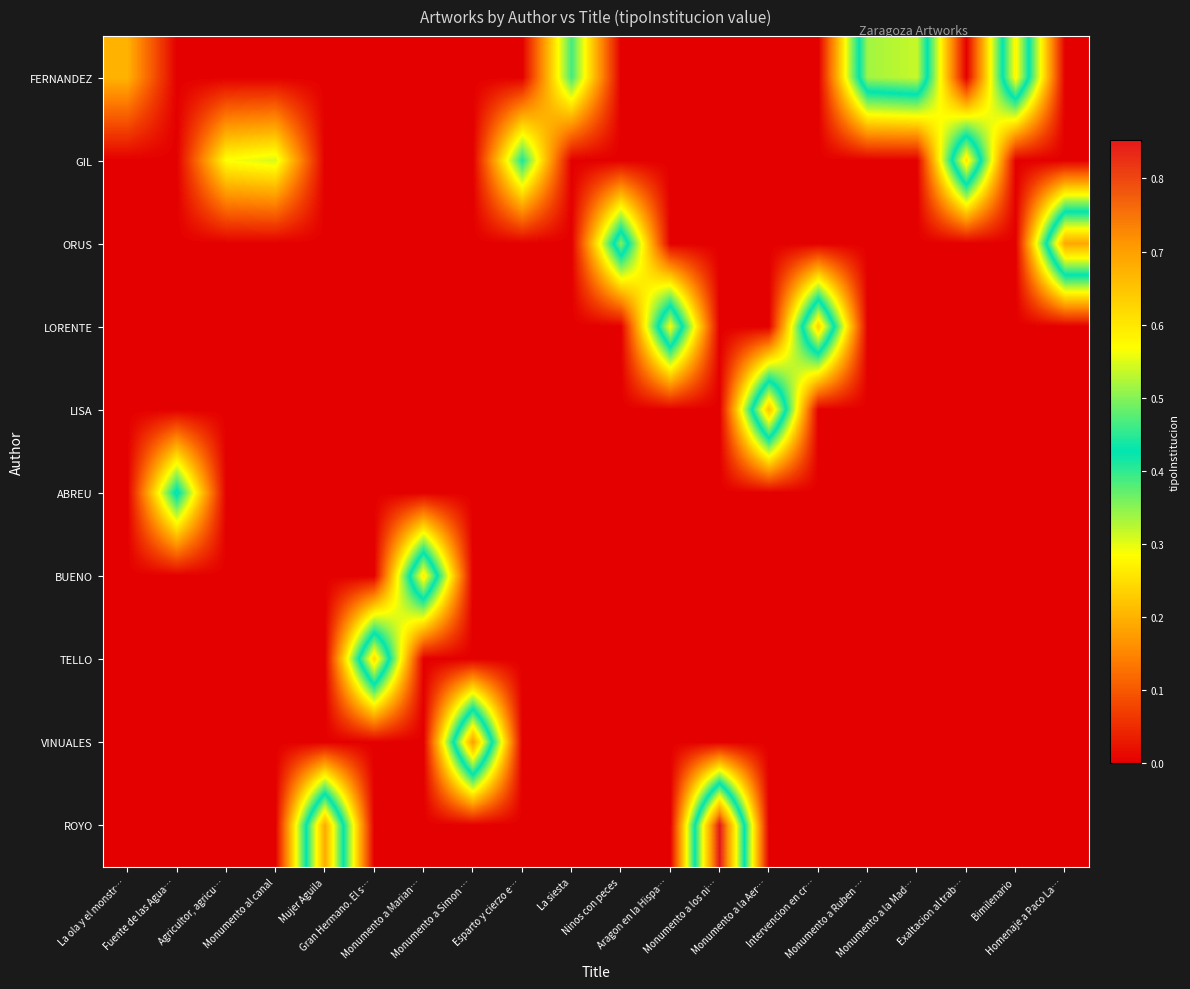

What is the total value across all series at Monumento al canal?

0.3